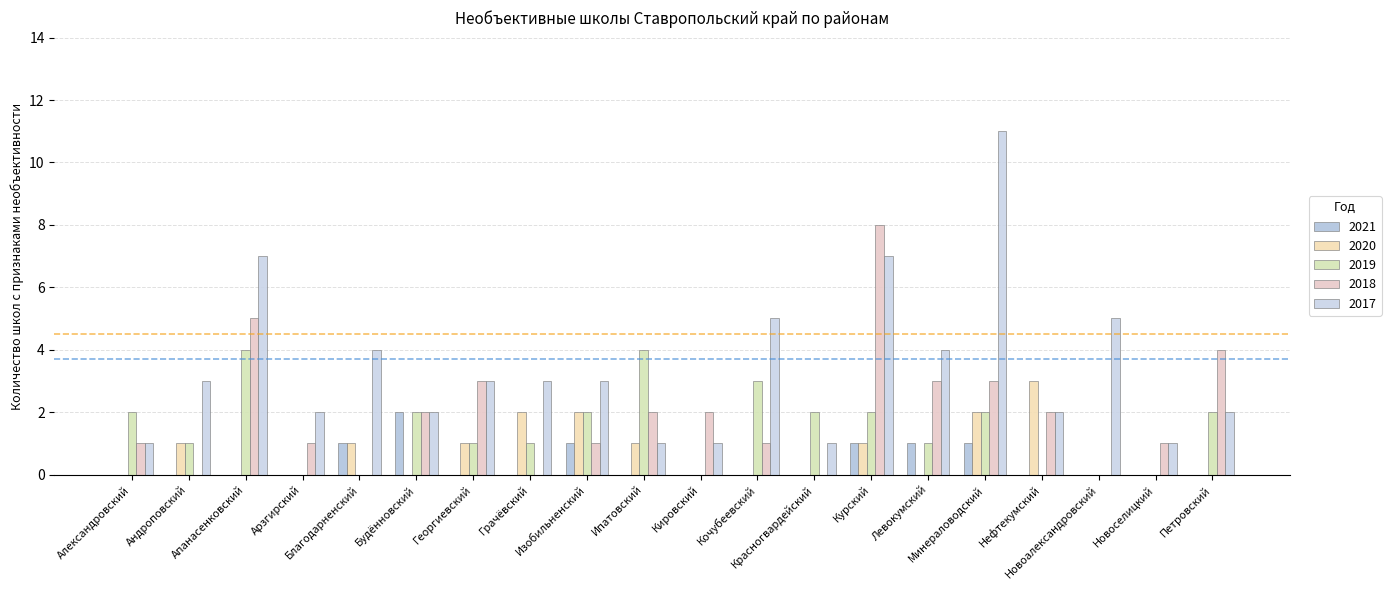

What is the difference between the highest and lowest values at Изобильненский?

2